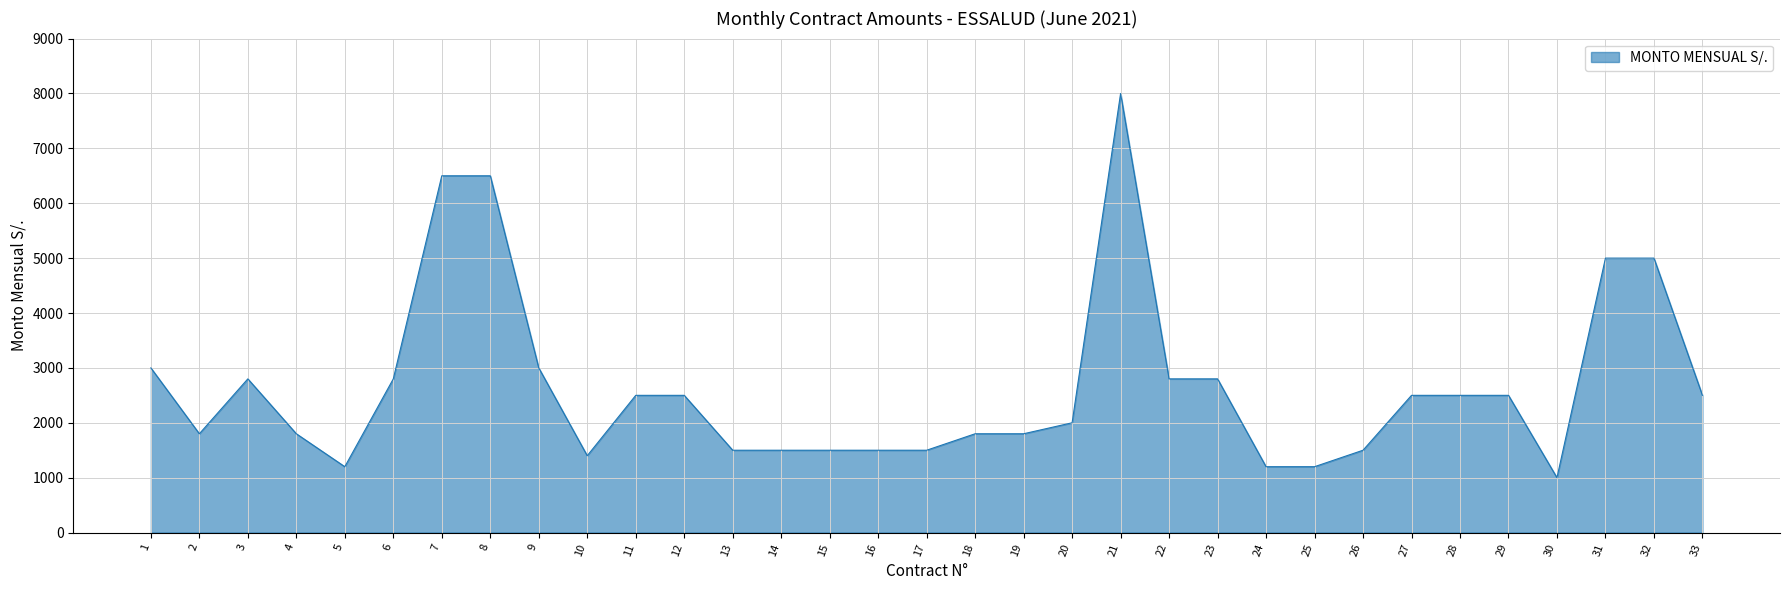

True or false: the data shows 1500 at 26.

True